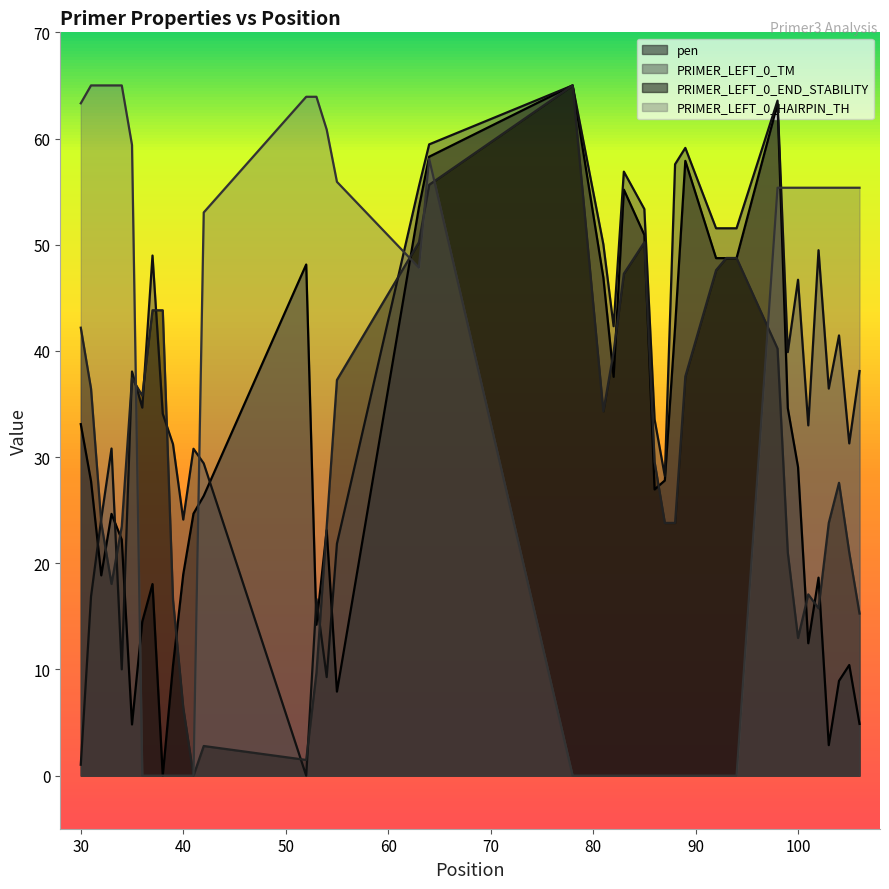

Which series has the largest total across all categories?

PRIMER_LEFT_0_TM